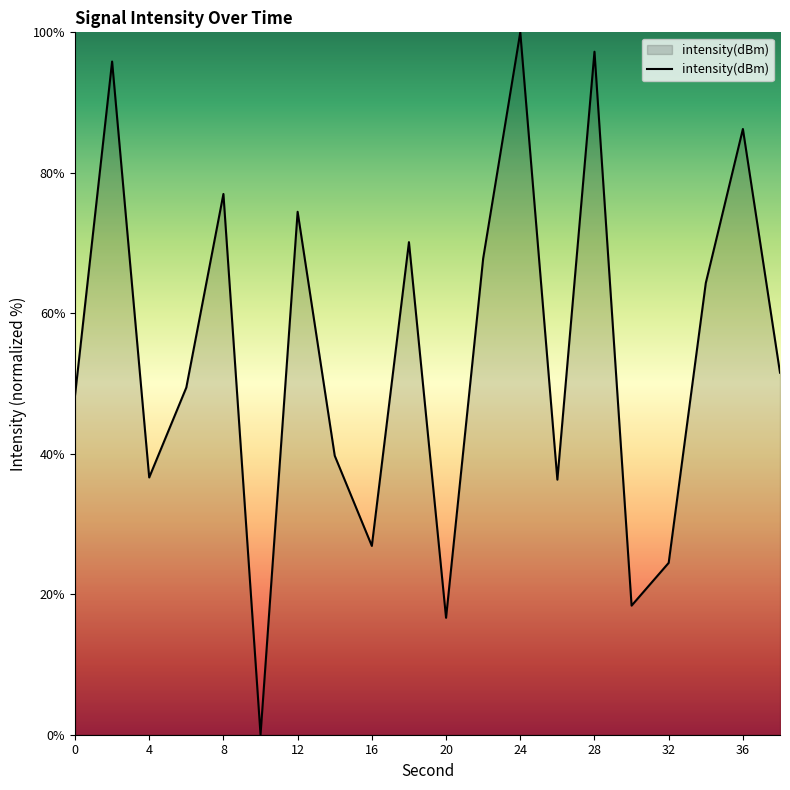

What is the maximum value shown in the chart?

100.0